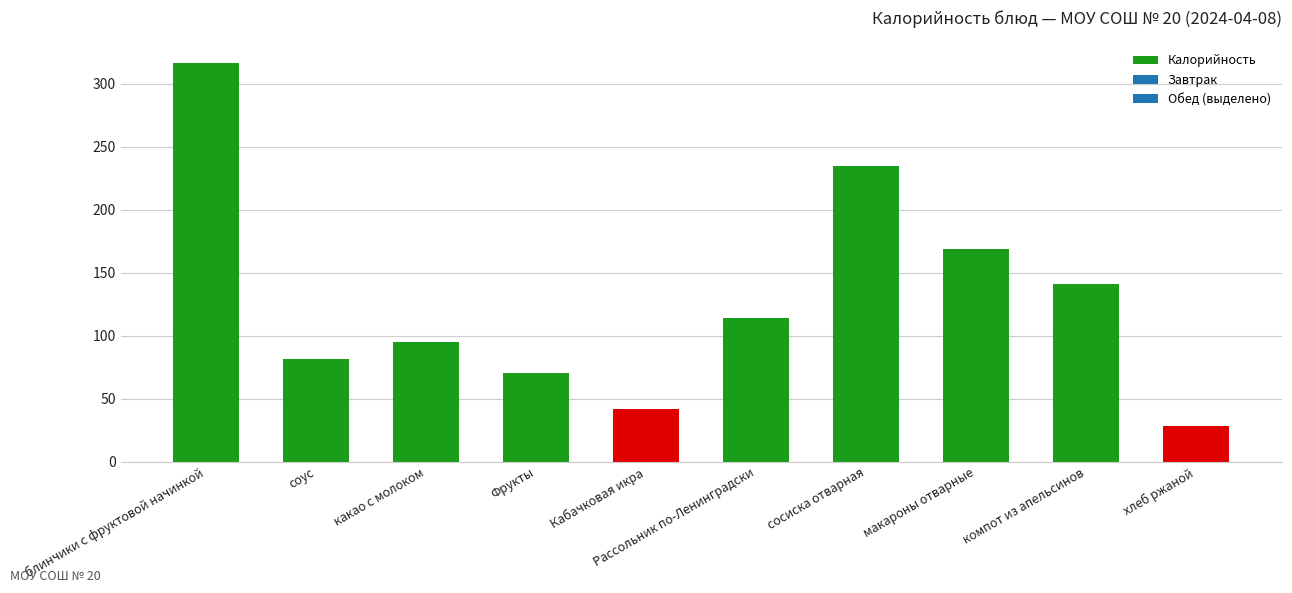

List the labels in order of value, smallest first.

хлеб ржаной, Кабачковая икра, Фрукты, соус, какао с молоком, Рассольник по-Ленинградски, компот из апельсинов, макароны отварные, сосиска отварная, блинчики с фруктовой начинкой